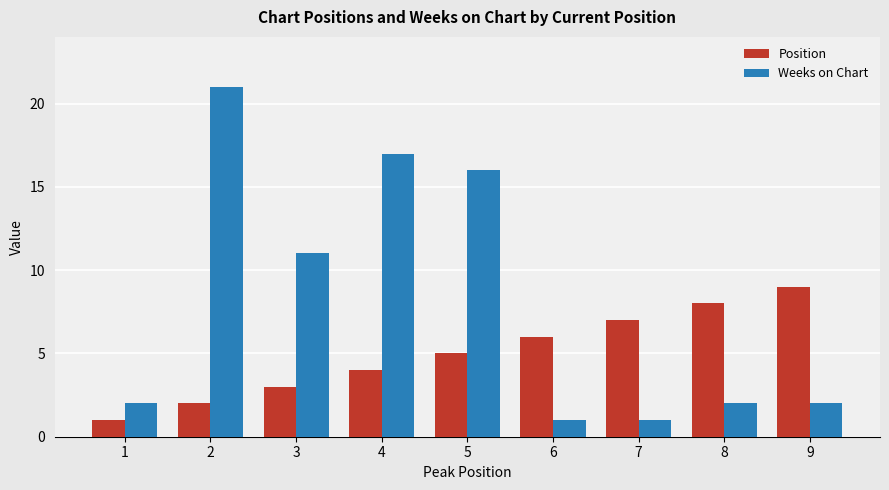

Rank the series at 5 from lowest to highest value.

Position, Weeks on Chart